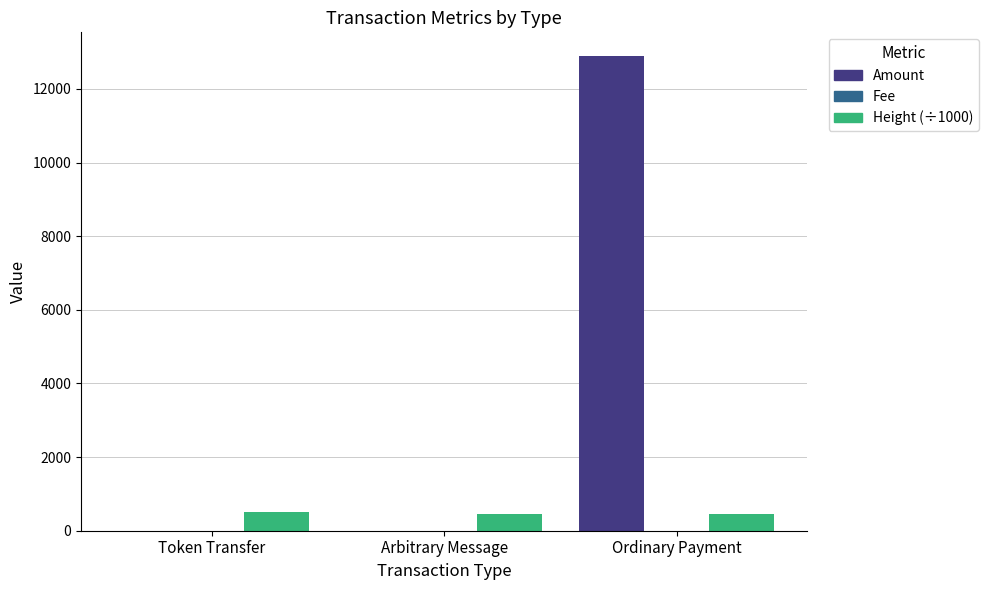

At which category does the chart reach its peak across all series?

Ordinary Payment